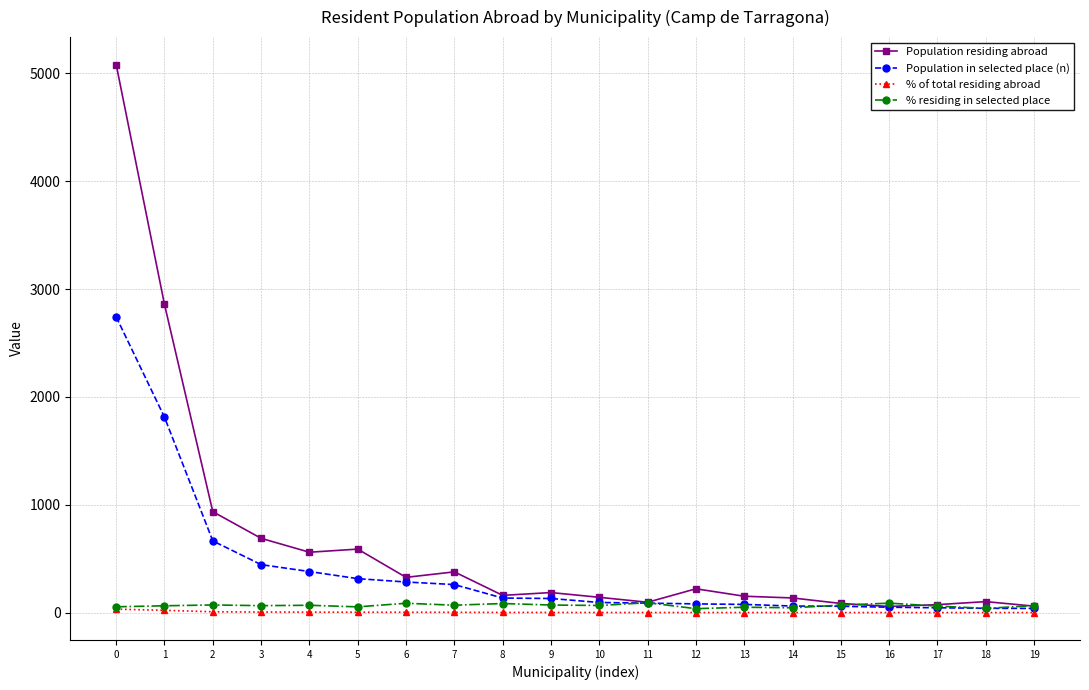

Which series has the largest range (max minus min)?

Population residing abroad